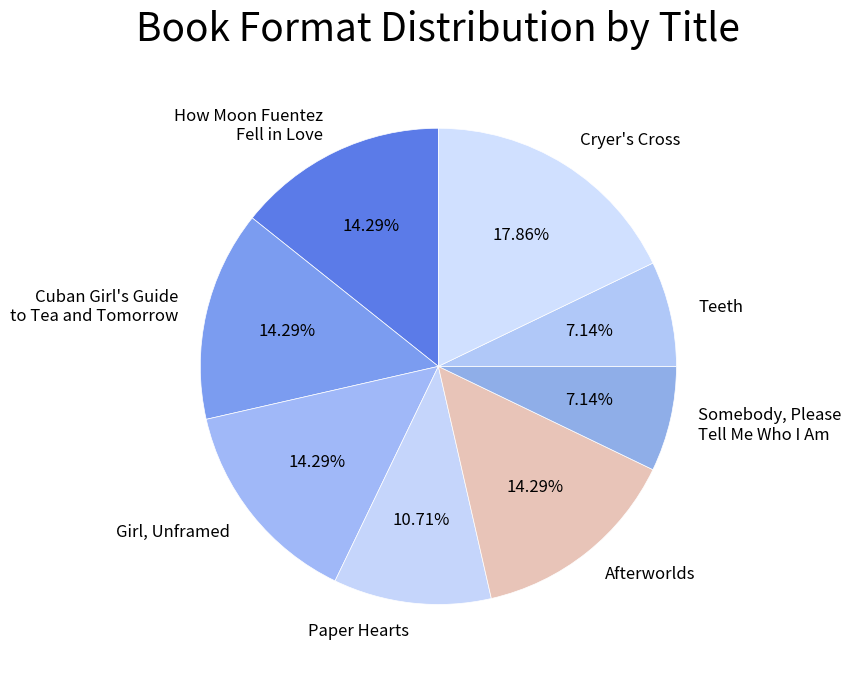

How many slices are in this pie chart?

8